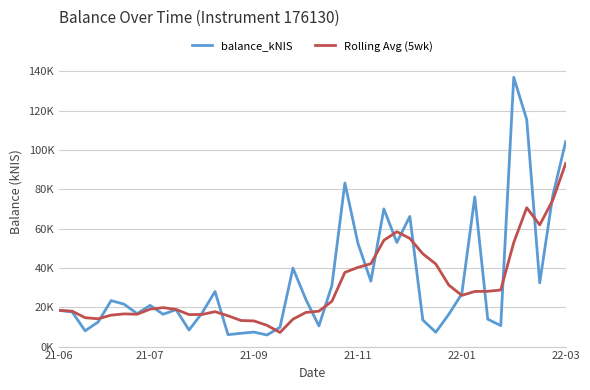

What are all the series names shown in the legend?

balance_kNIS, Rolling Avg (5wk)